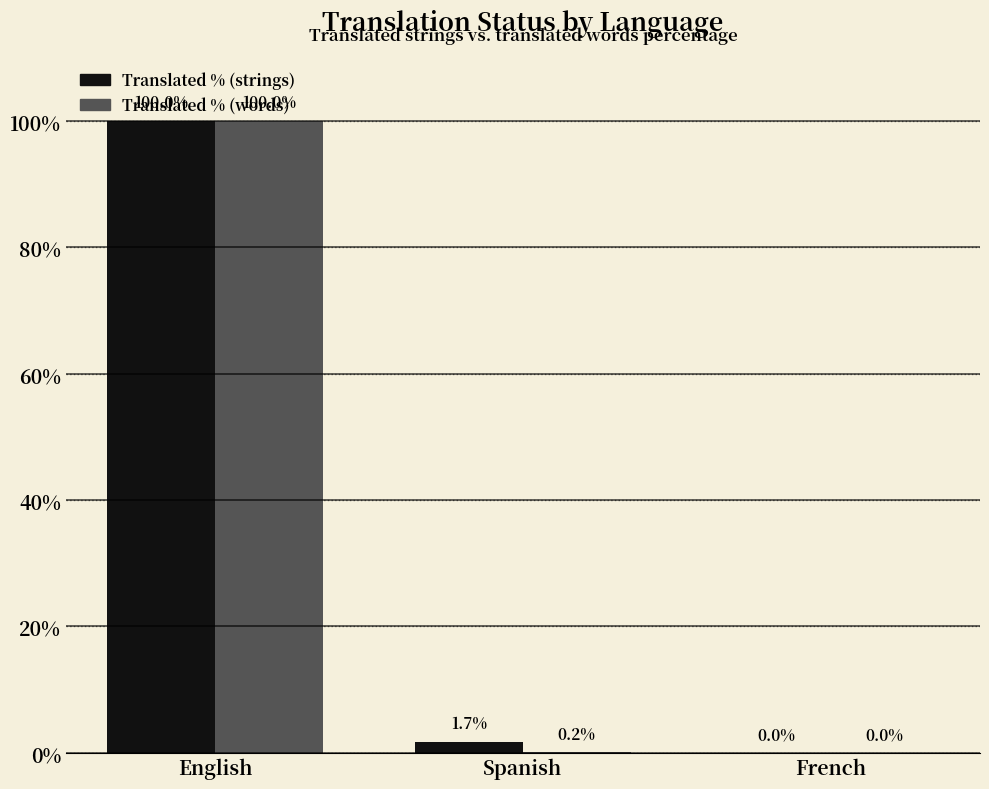

Count the number of categories in the chart.

3